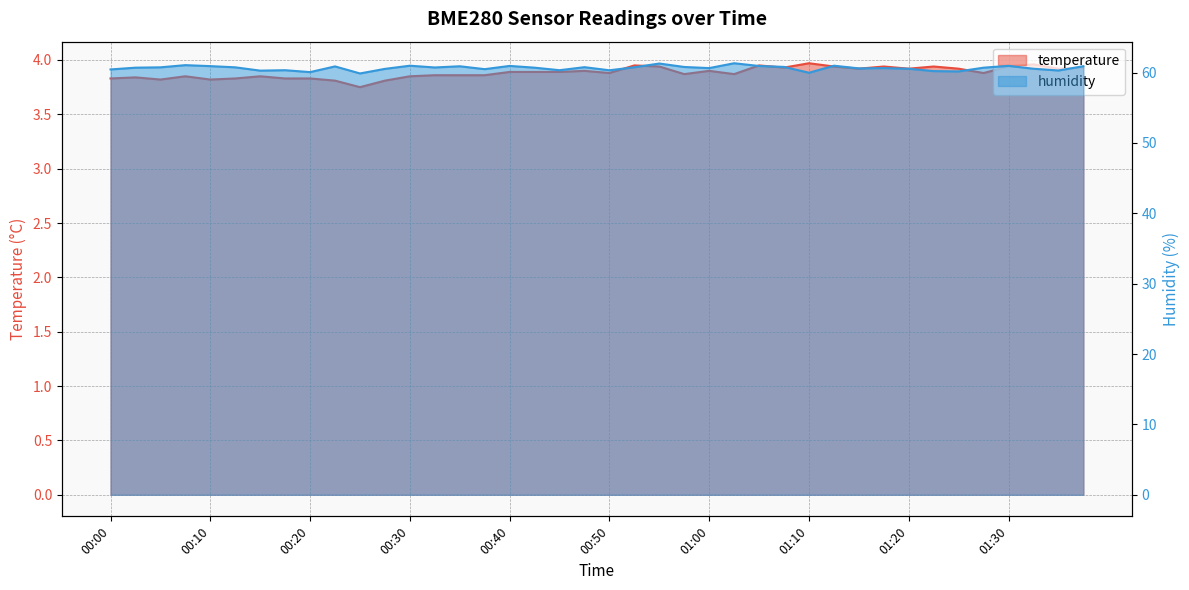

At which label is temperature closest to 3?

00:25